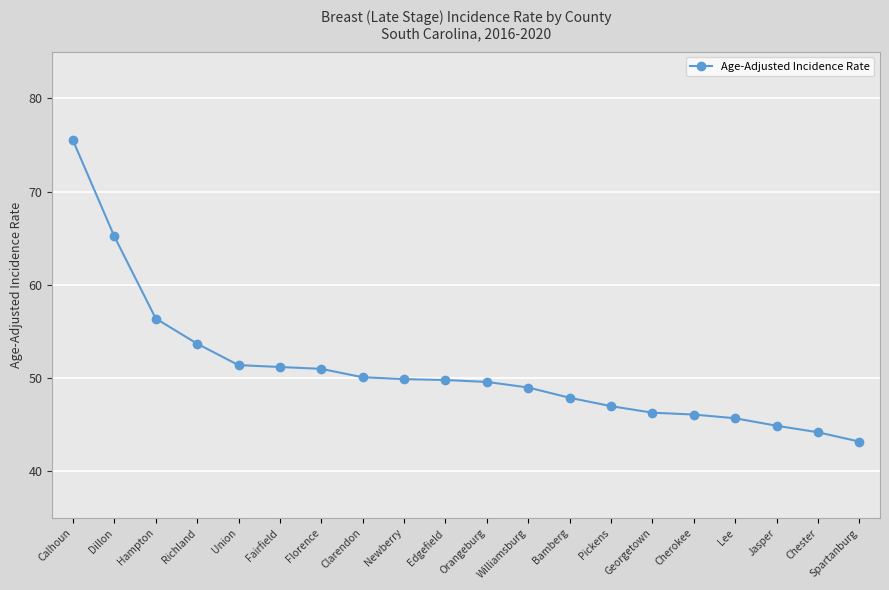

What is the value of the 5th point from the left?

51.4